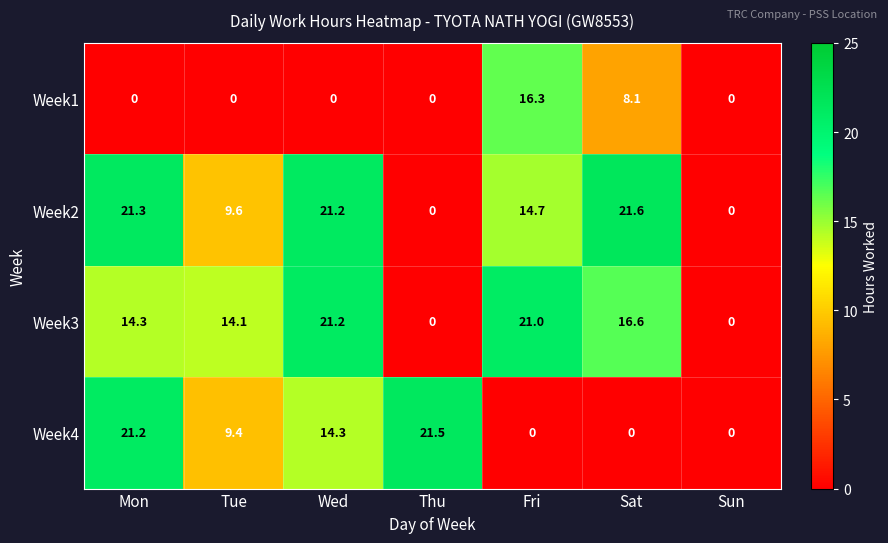

True or false: Week4 has a value of 30.8 at Mon.

False